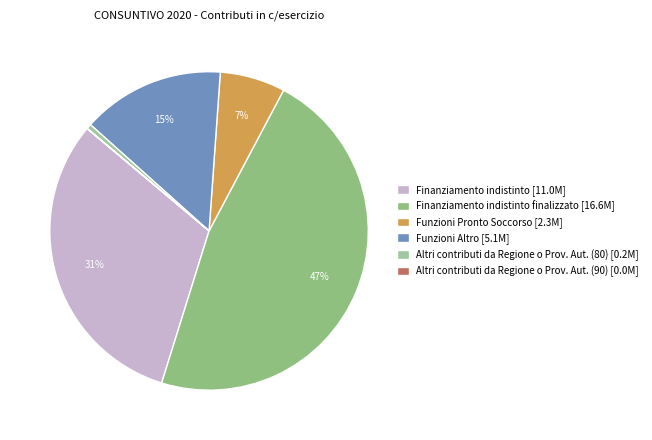

Which slice is the largest?

Finanziamento indistinto finalizzato [16.6M]